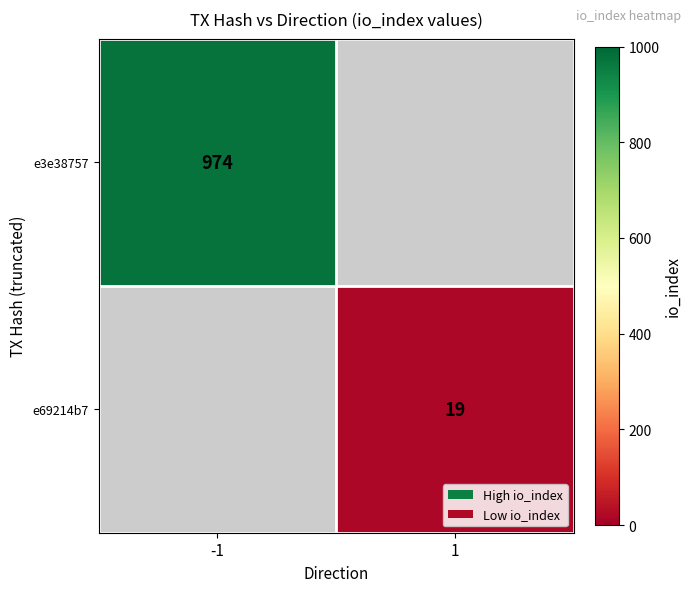

The e69214b7 series shows 28 at 1. True or false?

False